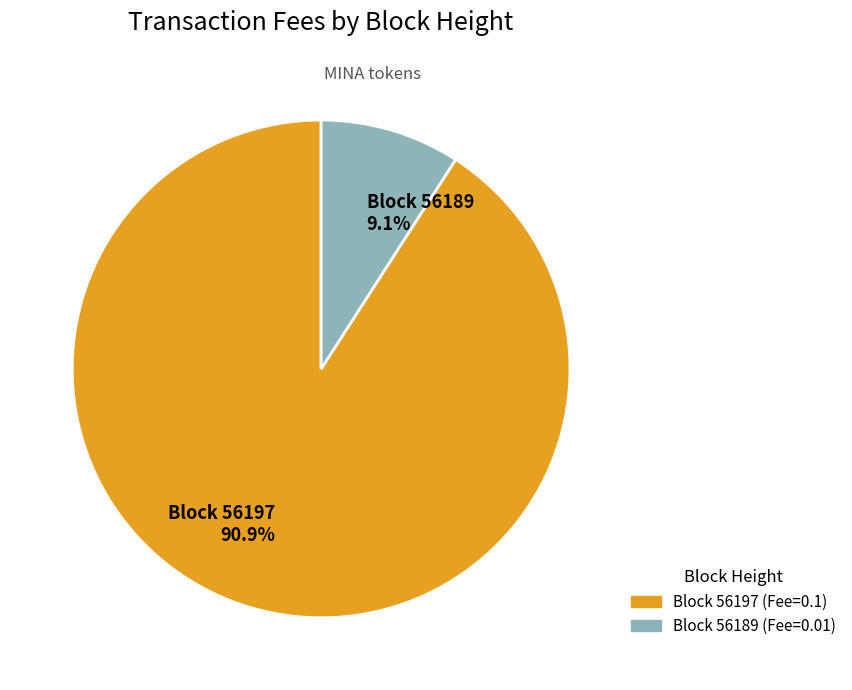

Is there any slice that represents more than half of the pie?

Yes